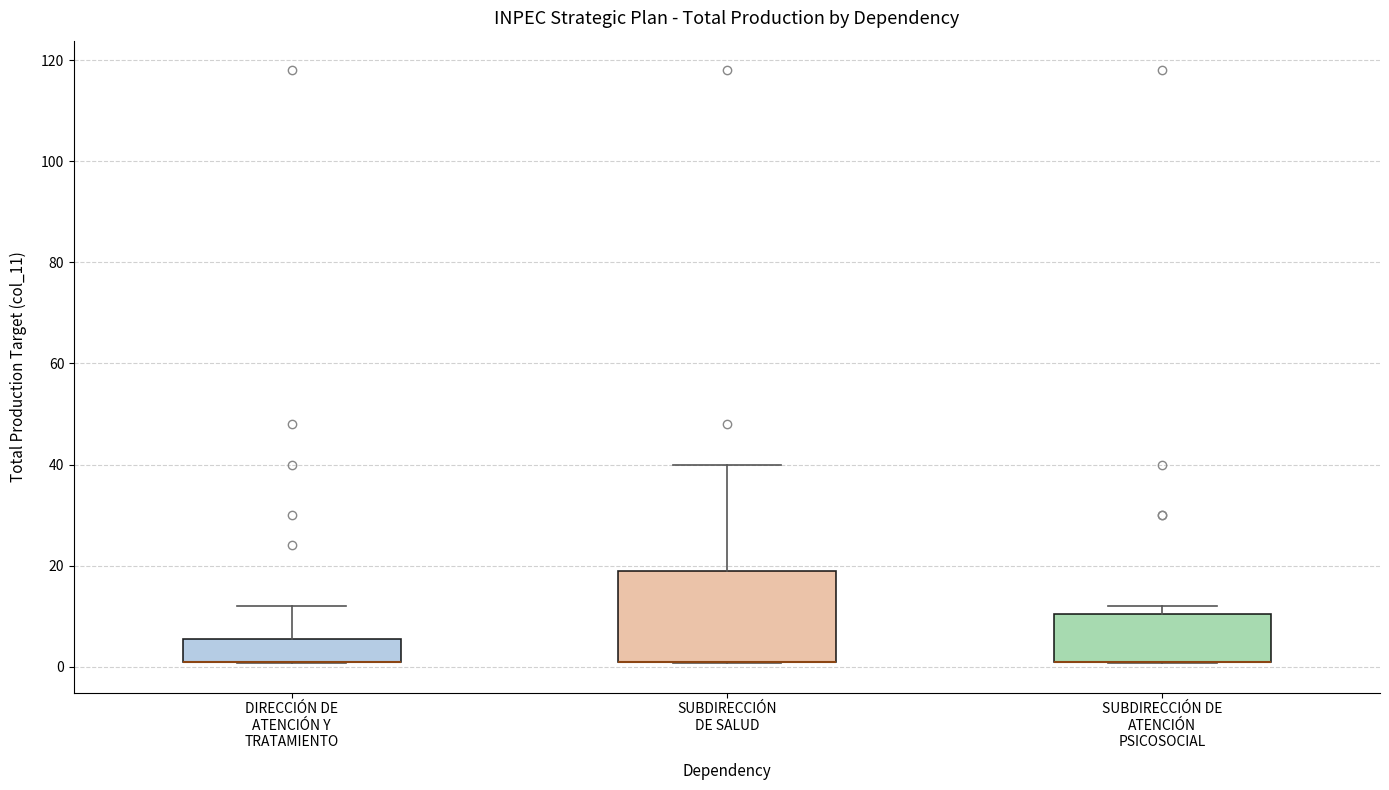

Comparing the boxes themselves (not the whiskers), which one is the tallest?

SUBDIRECCIÓN DE SALUD